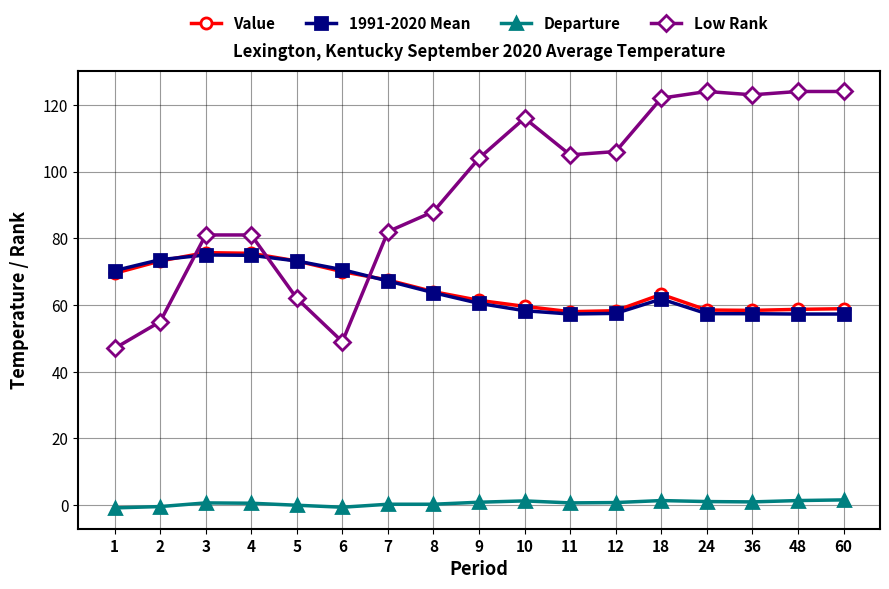

Which series has the widest spread of values?

Low Rank